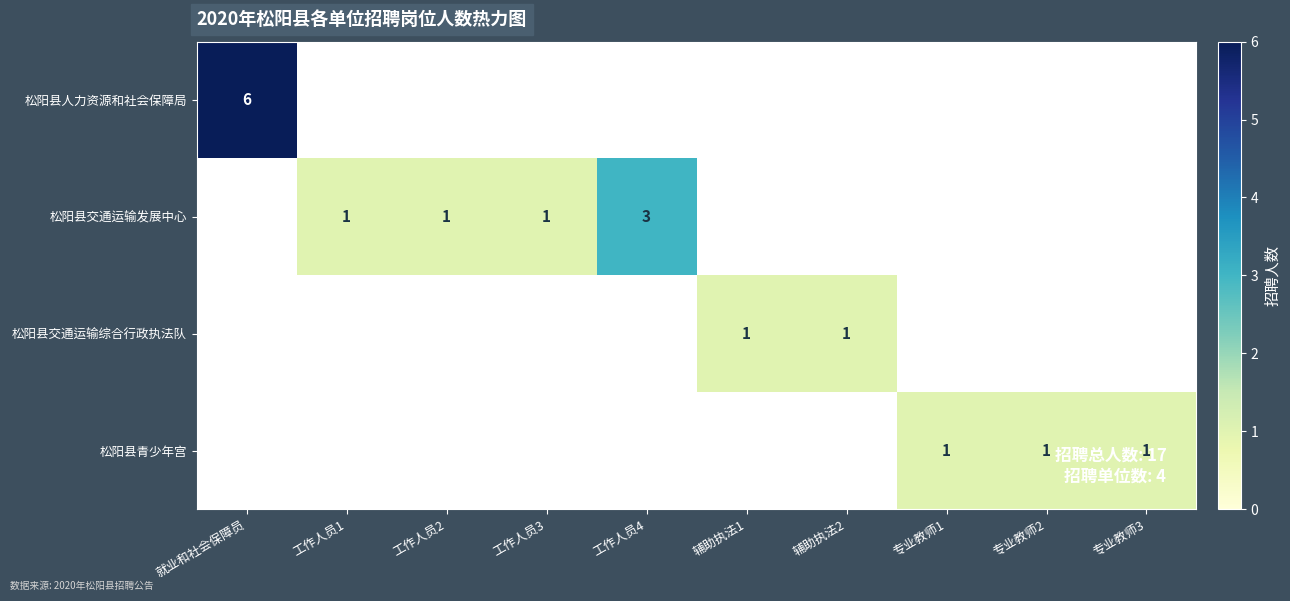

What is the smallest value displayed?

1.0